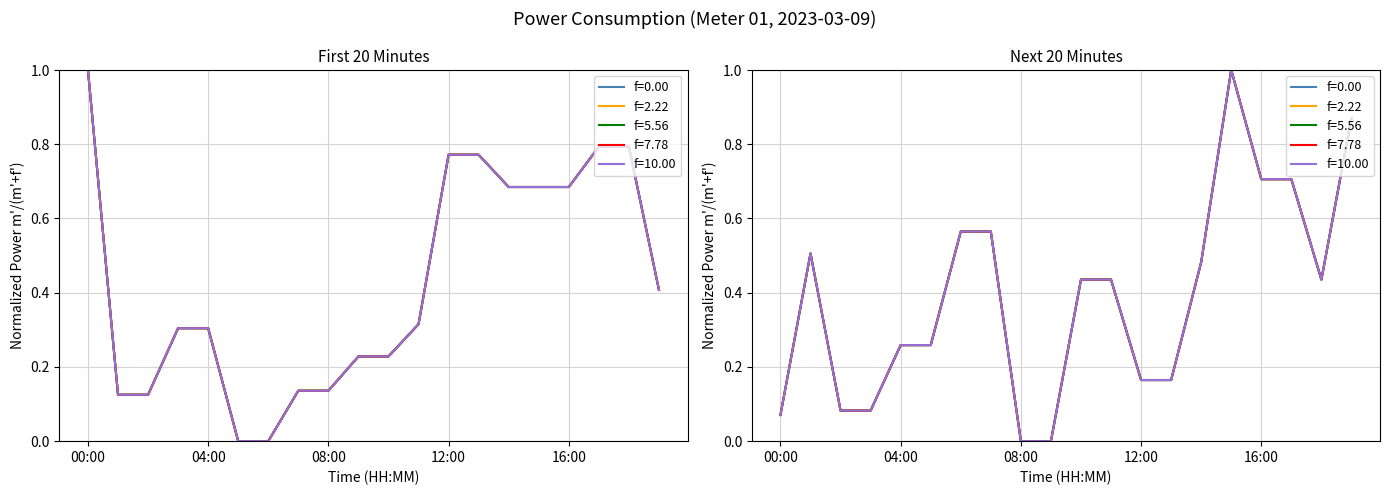

What is the value of the f=5.56 point at the 8th from the left?

0.1